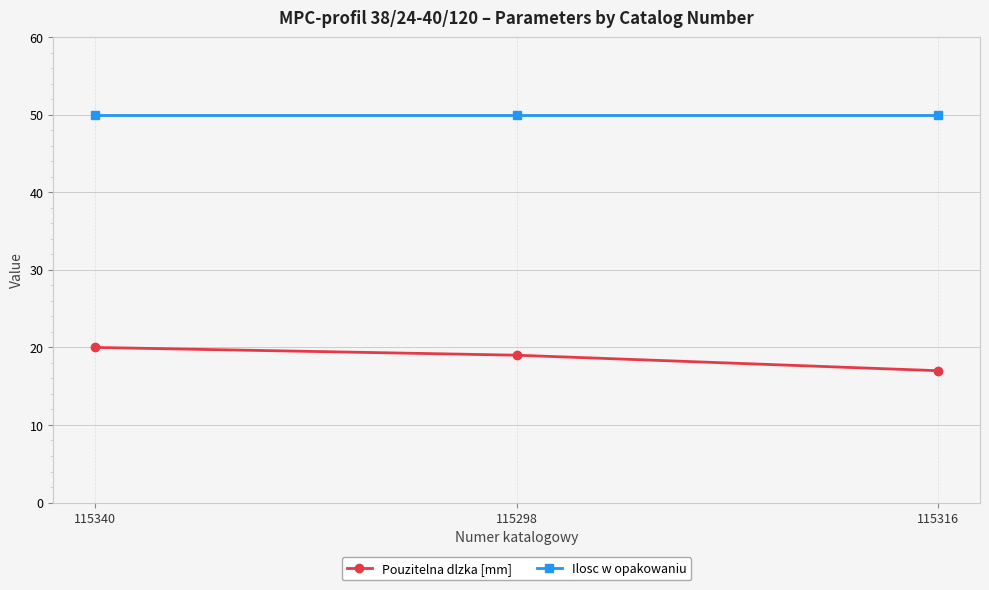

Rank the series at 115316 from lowest to highest value.

Pouzitelna dlzka [mm], Ilosc w opakowaniu